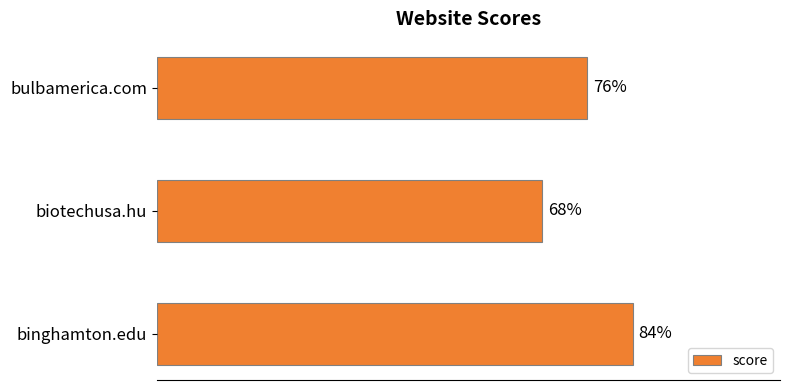

Does the chart contain any negative values?

No